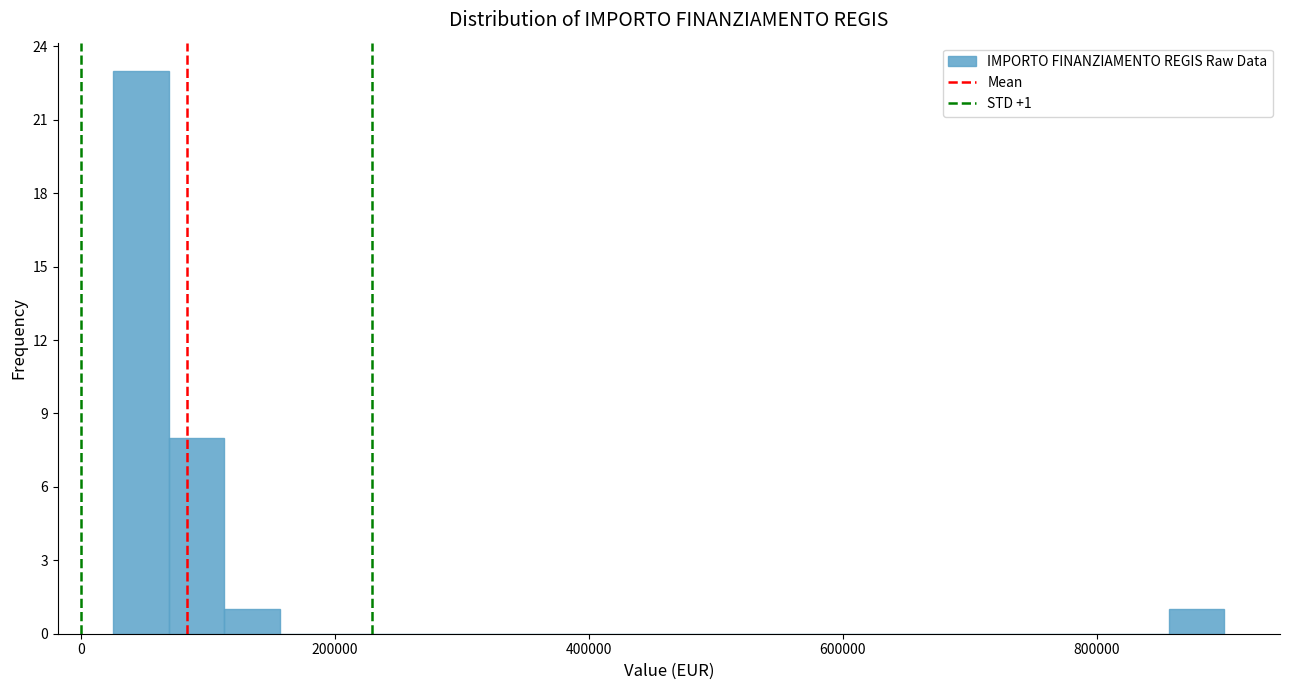

Read against the x-axis, roughly where is the centre of the tallest bar?

40000